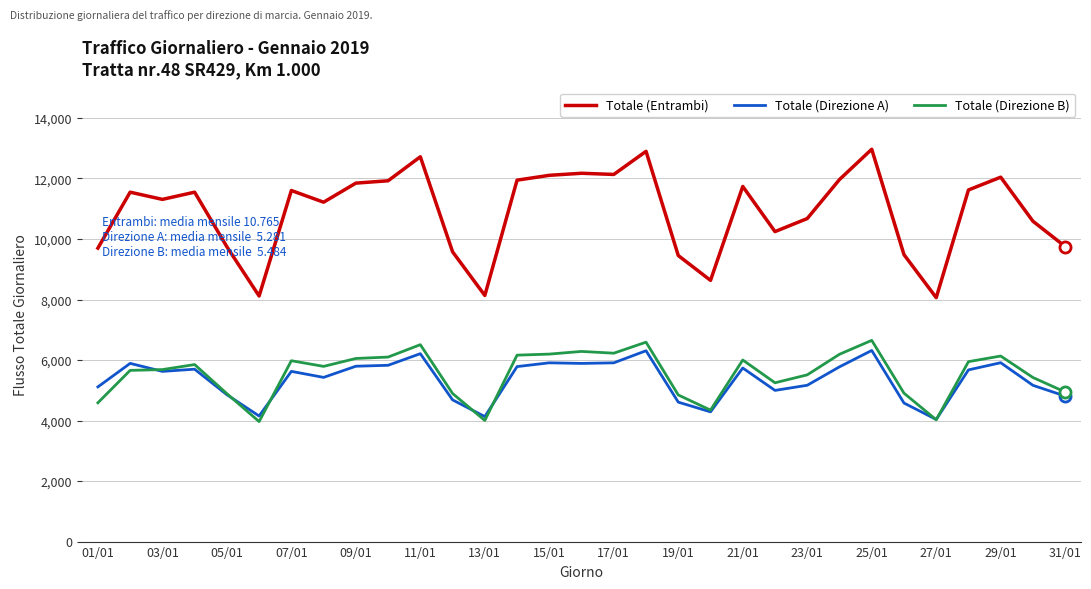

Which series has the widest spread of values?

Totale (Entrambi)